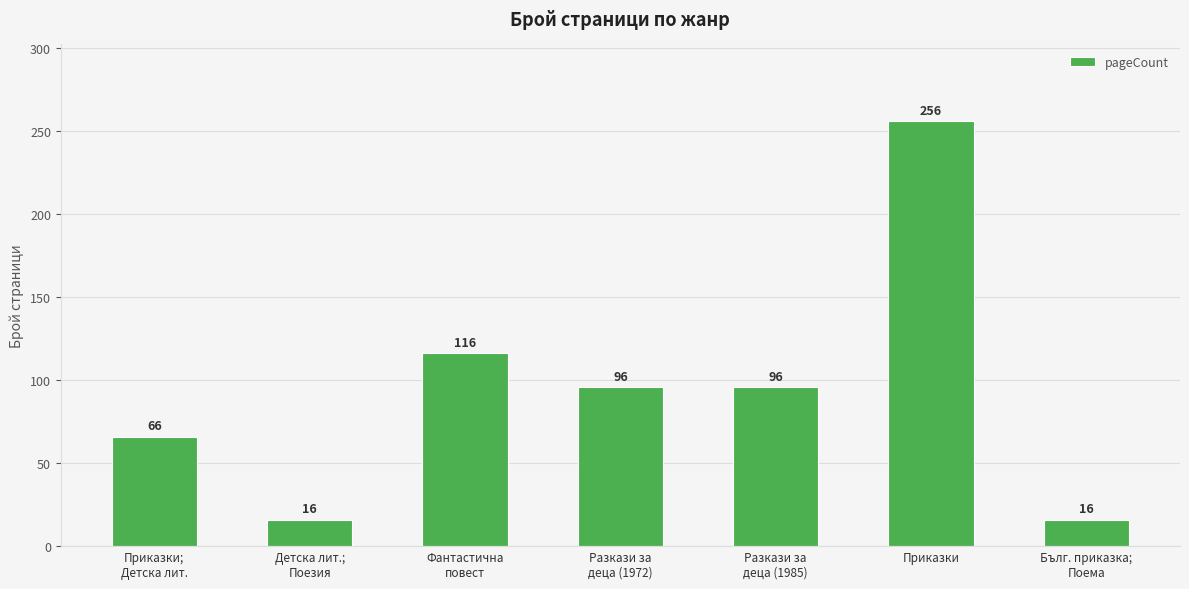

What is the greatest value displayed?

256